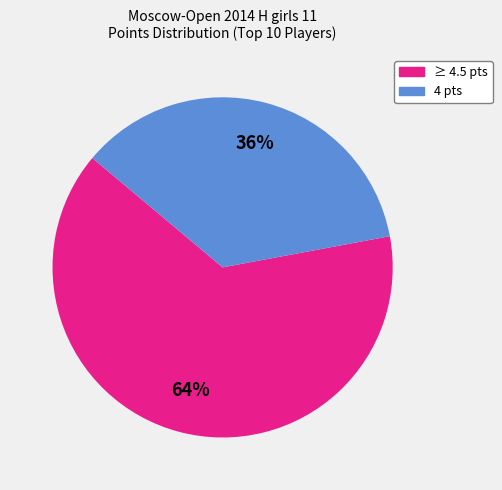

Is there any slice that represents more than half of the pie?

Yes